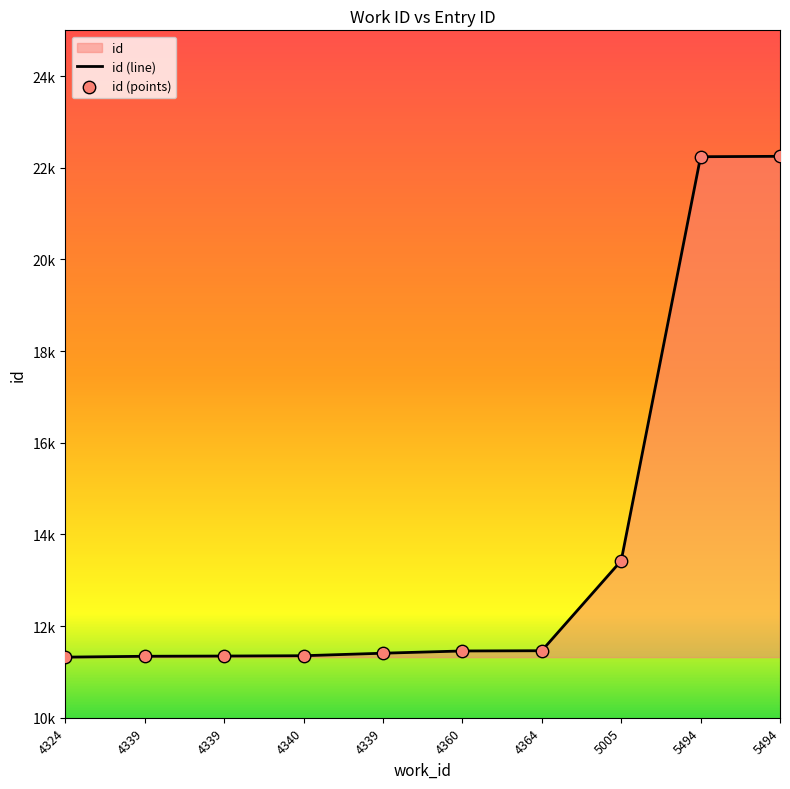

Which has a higher value, 5005 or 4339?

5005